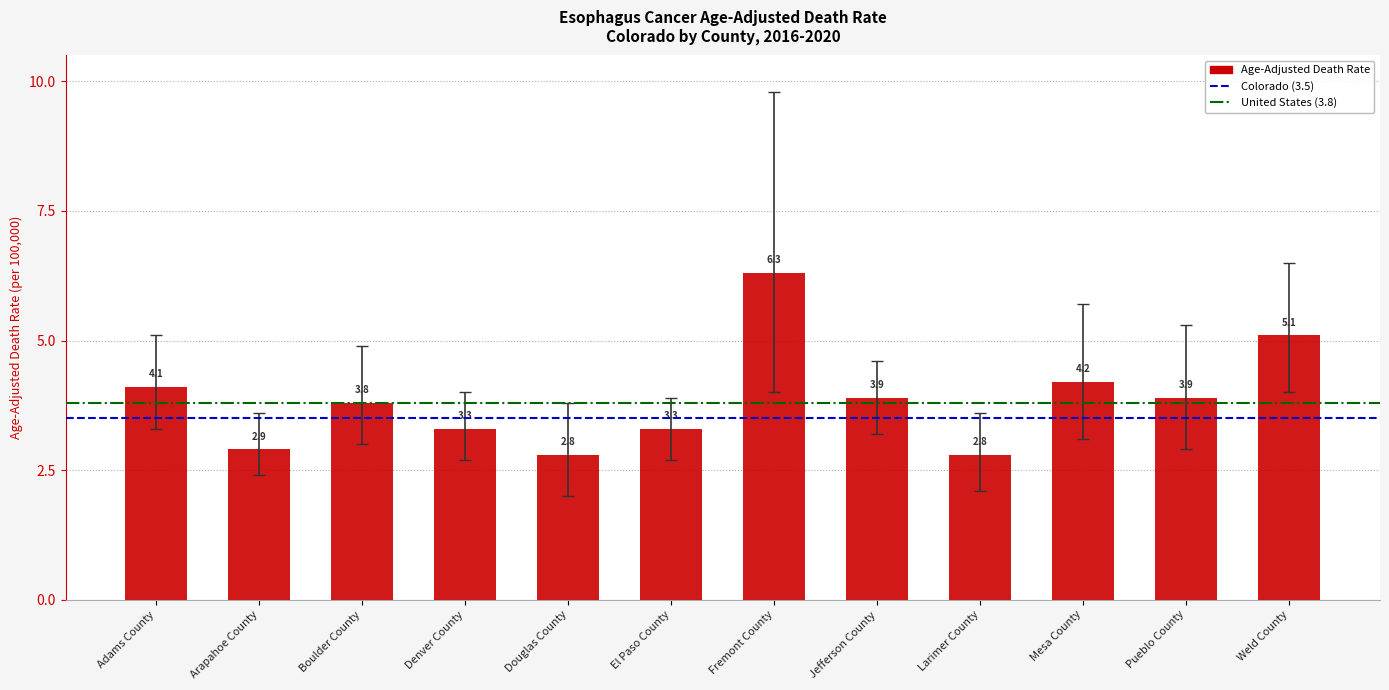

Are the bars grouped side by side (vs. stacked)?

No